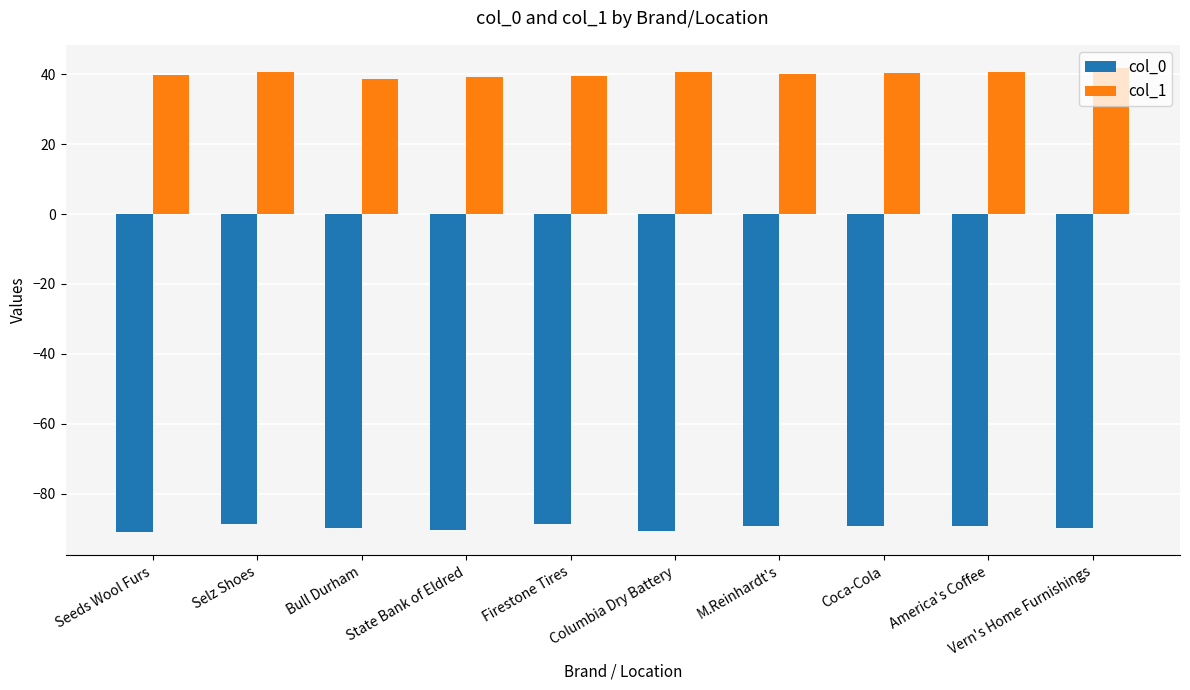

What position from the right is Seeds Wool Furs?

10